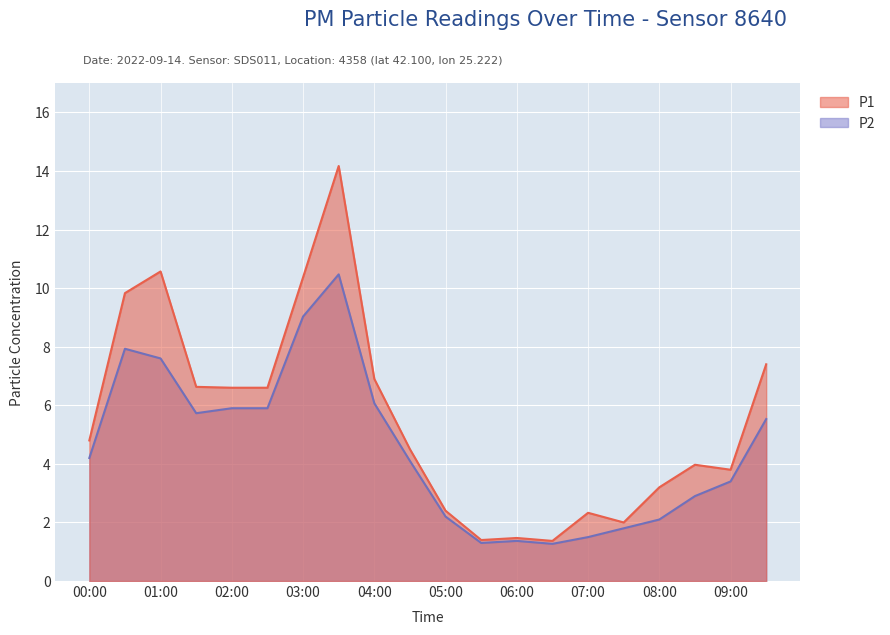

Rank the series by their maximum value, from highest to lowest.

P1, P2